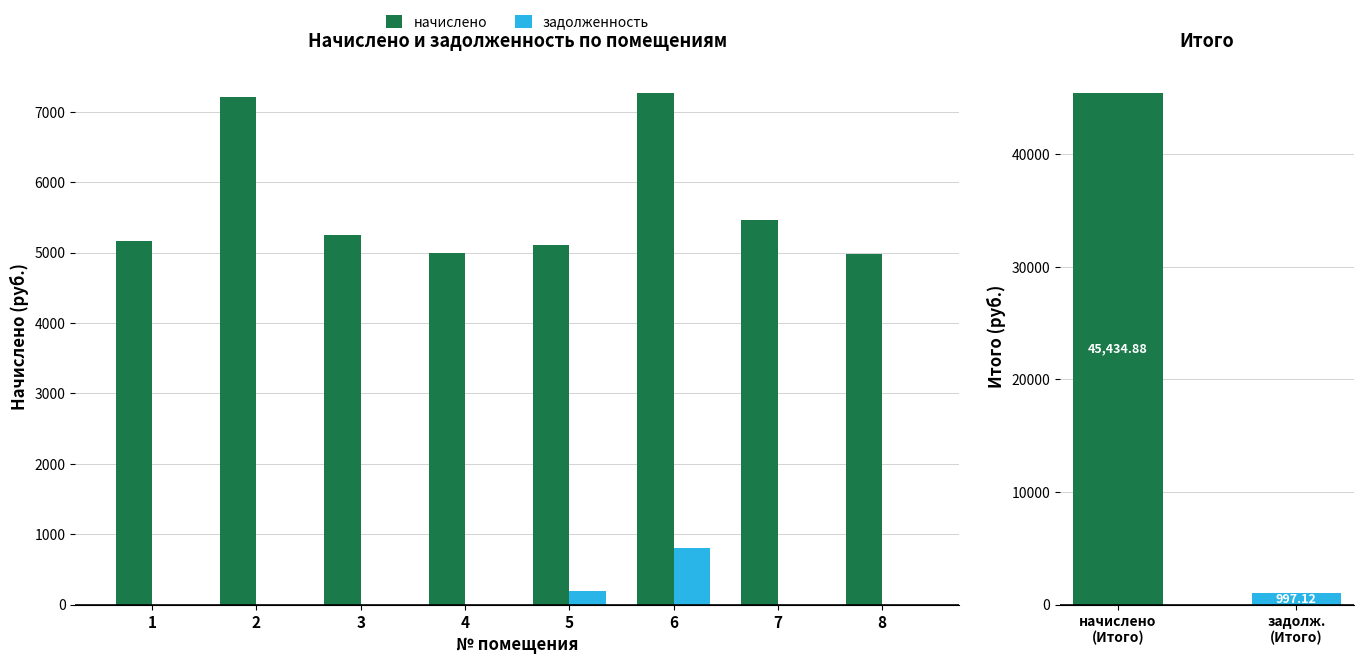

What value does the начислено series have at 1?

5161.0